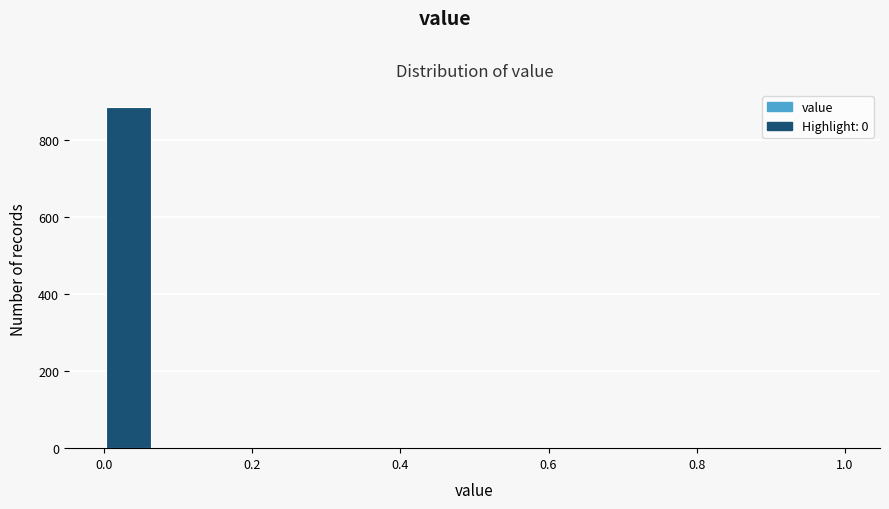

Around what value on the x-axis is the tallest bar? Give the approximate position of its centre, as read against the axis.

0.04